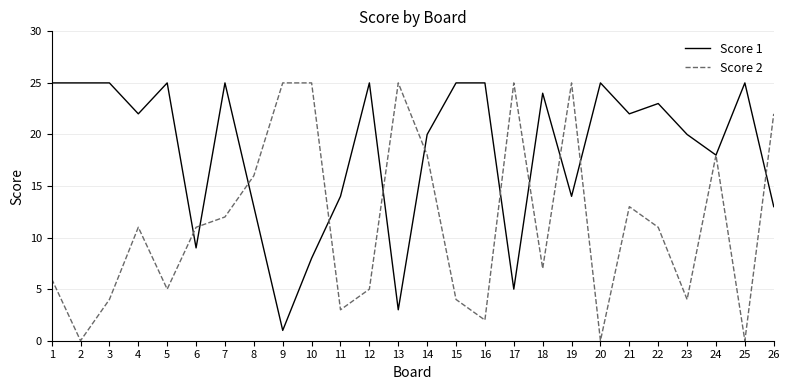

Is the value of Score 1 at 11 greater than the value of Score 2 at 4?

Yes